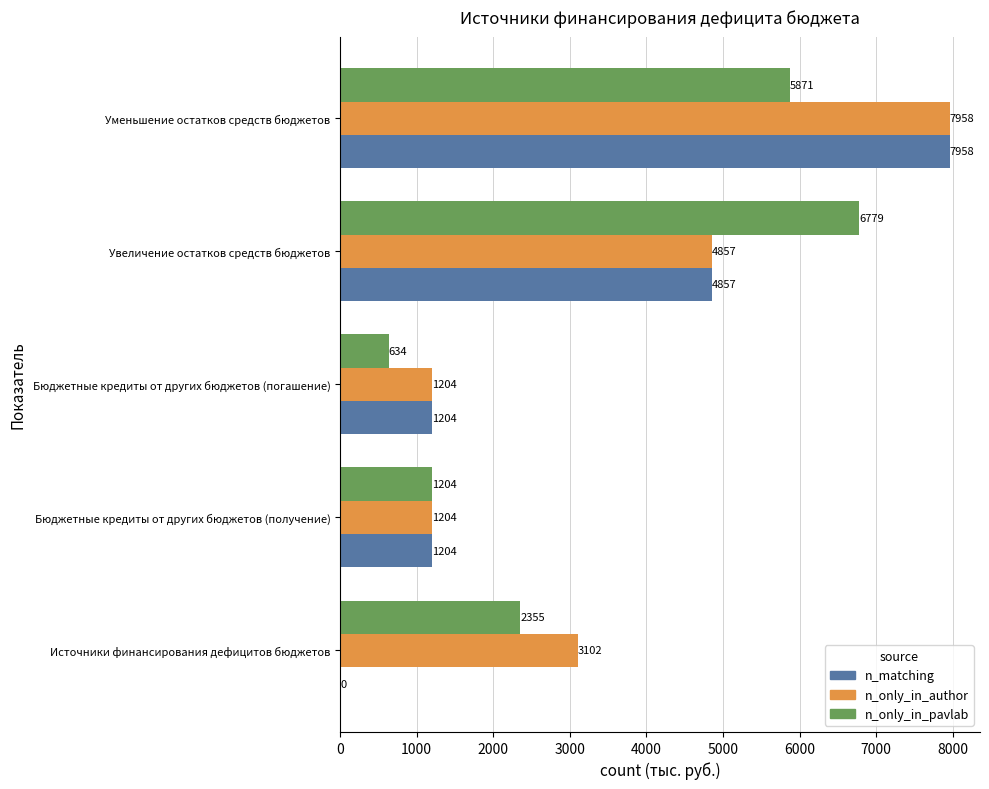

What value does the n_only_in_author series have at Уменьшение остатков средств бюджетов?

7958.4